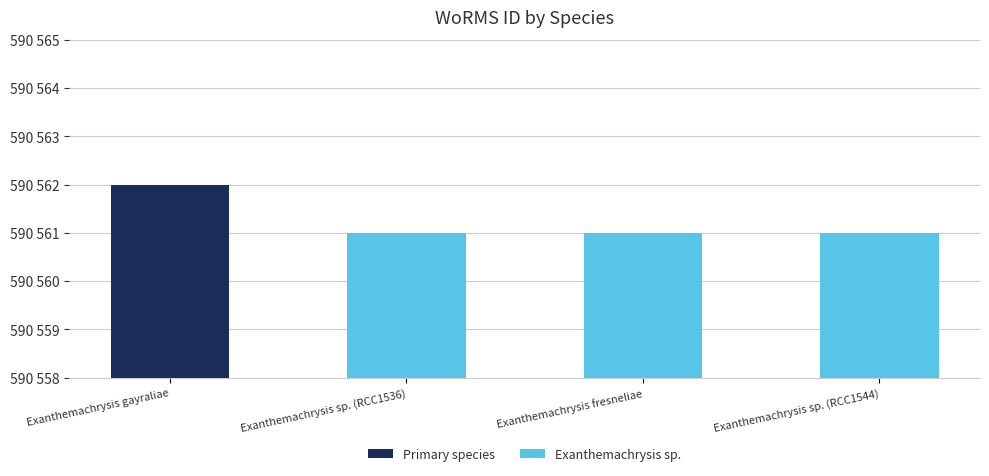

Approximately how many times larger is the value at Exanthemachrysis fresneliae compared to Exanthemachrysis sp. (RCC1544)?

1.0